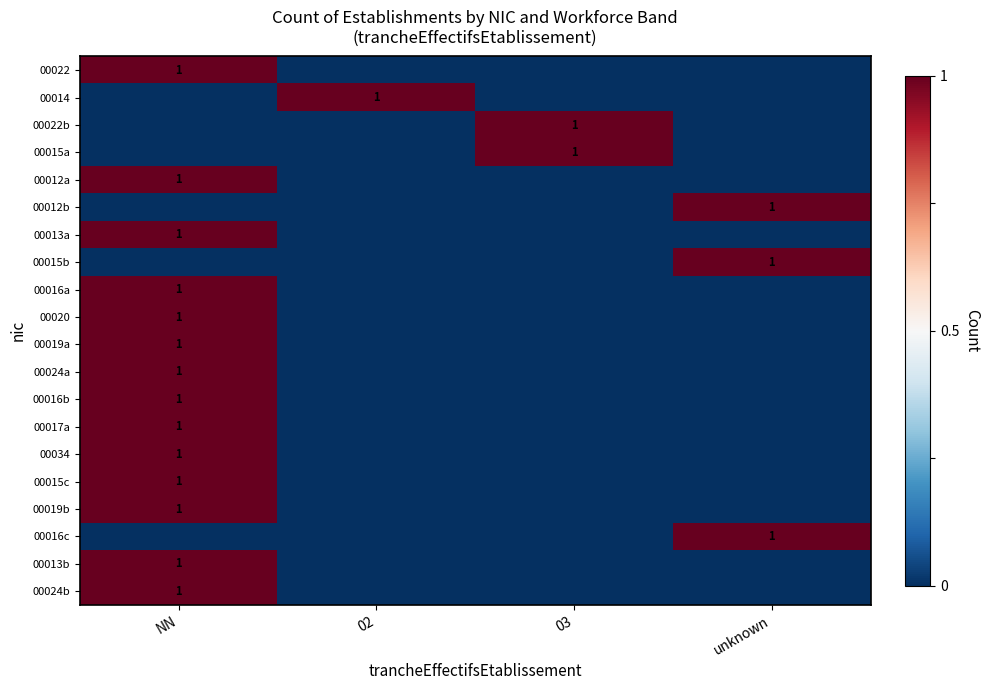

What is the spread (max minus min) of values at NN?

1.0